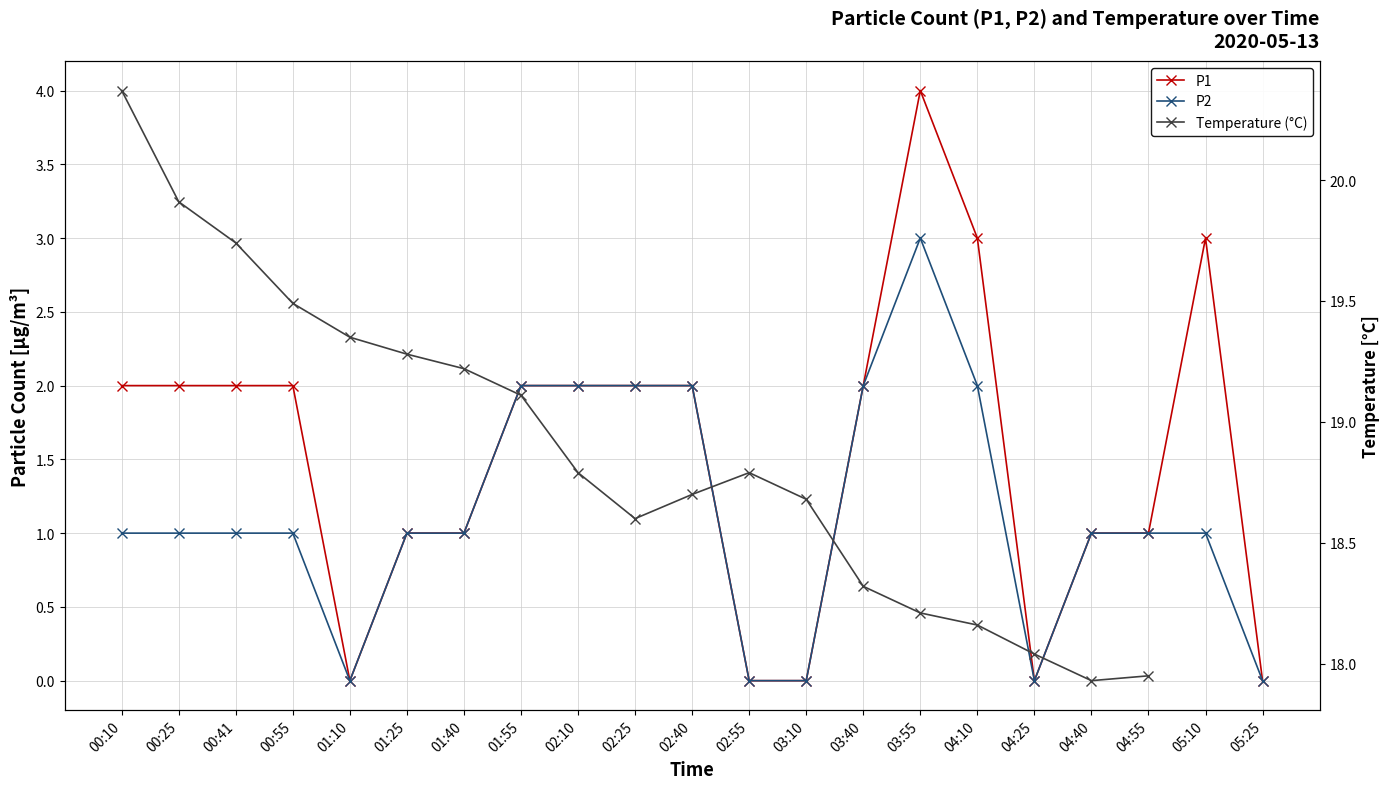

Rank the series at 03:10 from lowest to highest value.

P1, P2